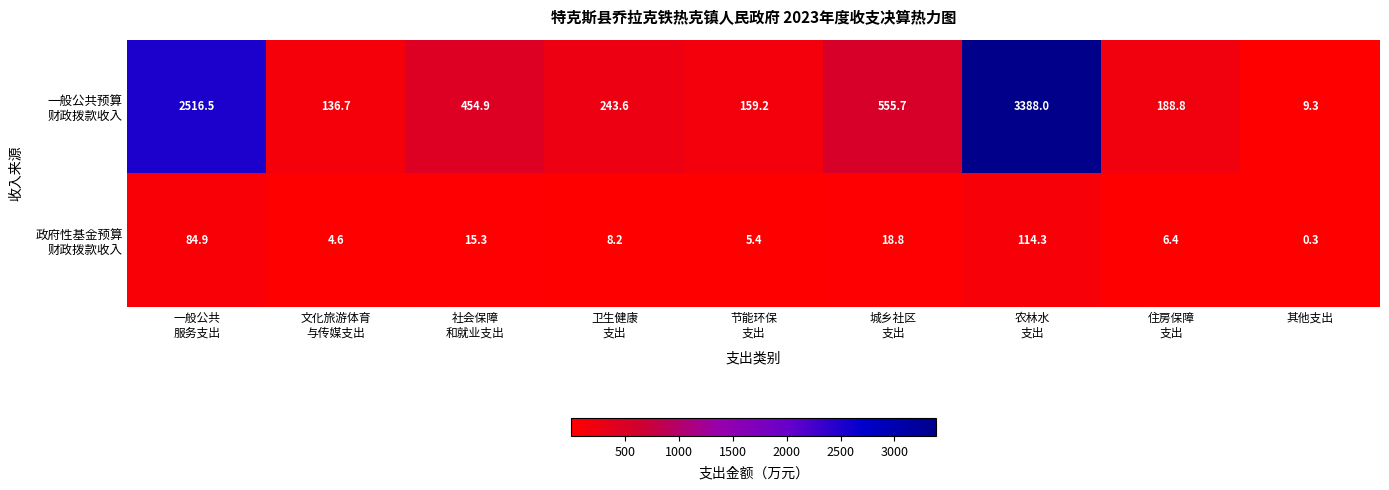

What is the difference between the highest and lowest values at 其他支出?

9.0